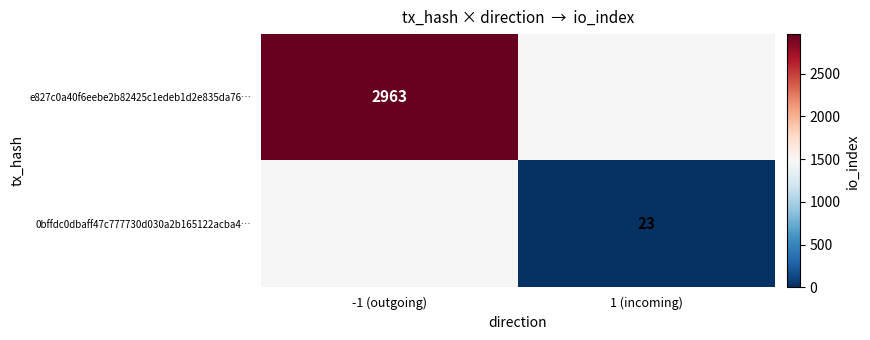

The value of e827c0a40f6eebe2b82425c1edeb1d2e835da76… at -1 (outgoing) is 2963. True or false?

True